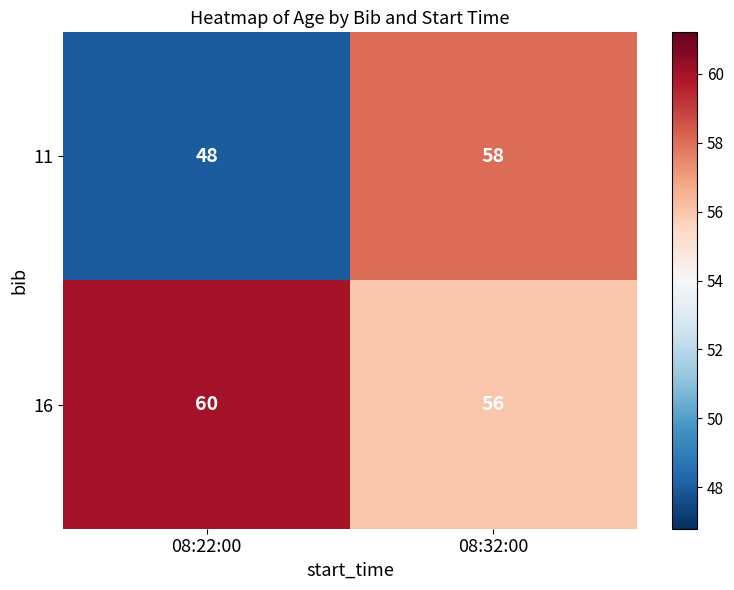

Is it true that 11 equals 58 at 08:32:00?

True